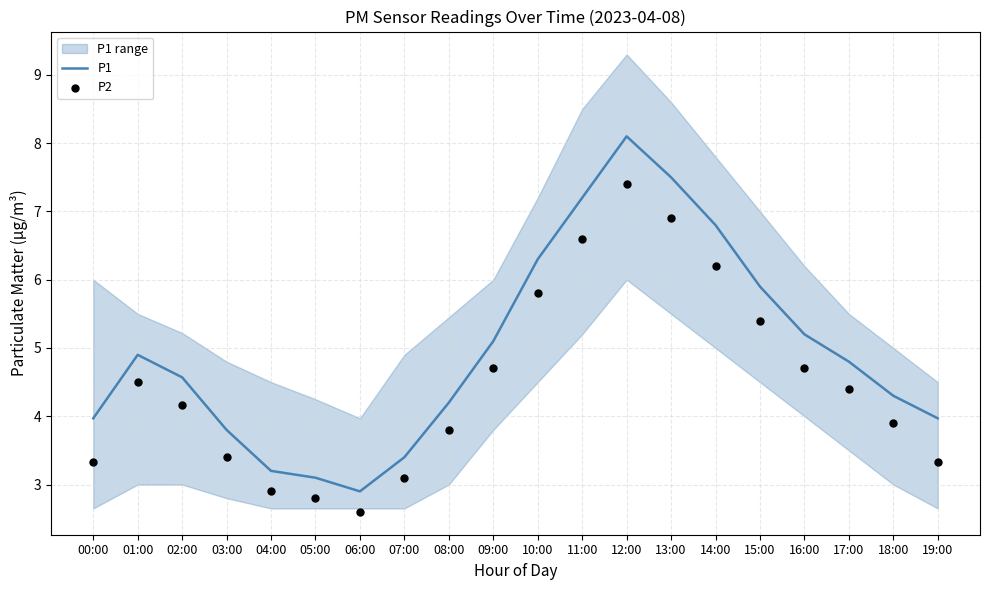

What is the total value across all series at 09:00?

9.8